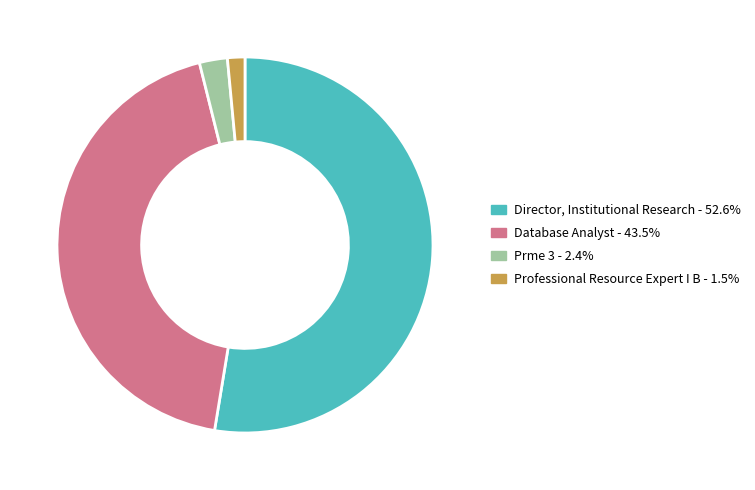

Does Director, Institutional Research - 52.6% represent more than half of the total?

Yes